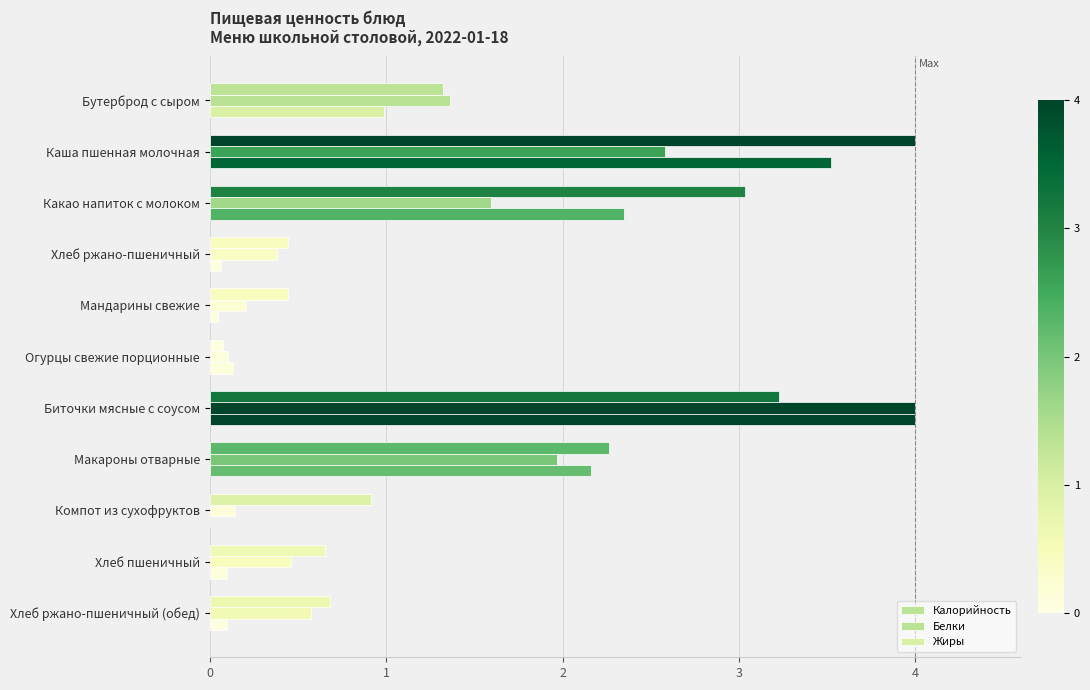

How many positive values does the Жиры series have?

10